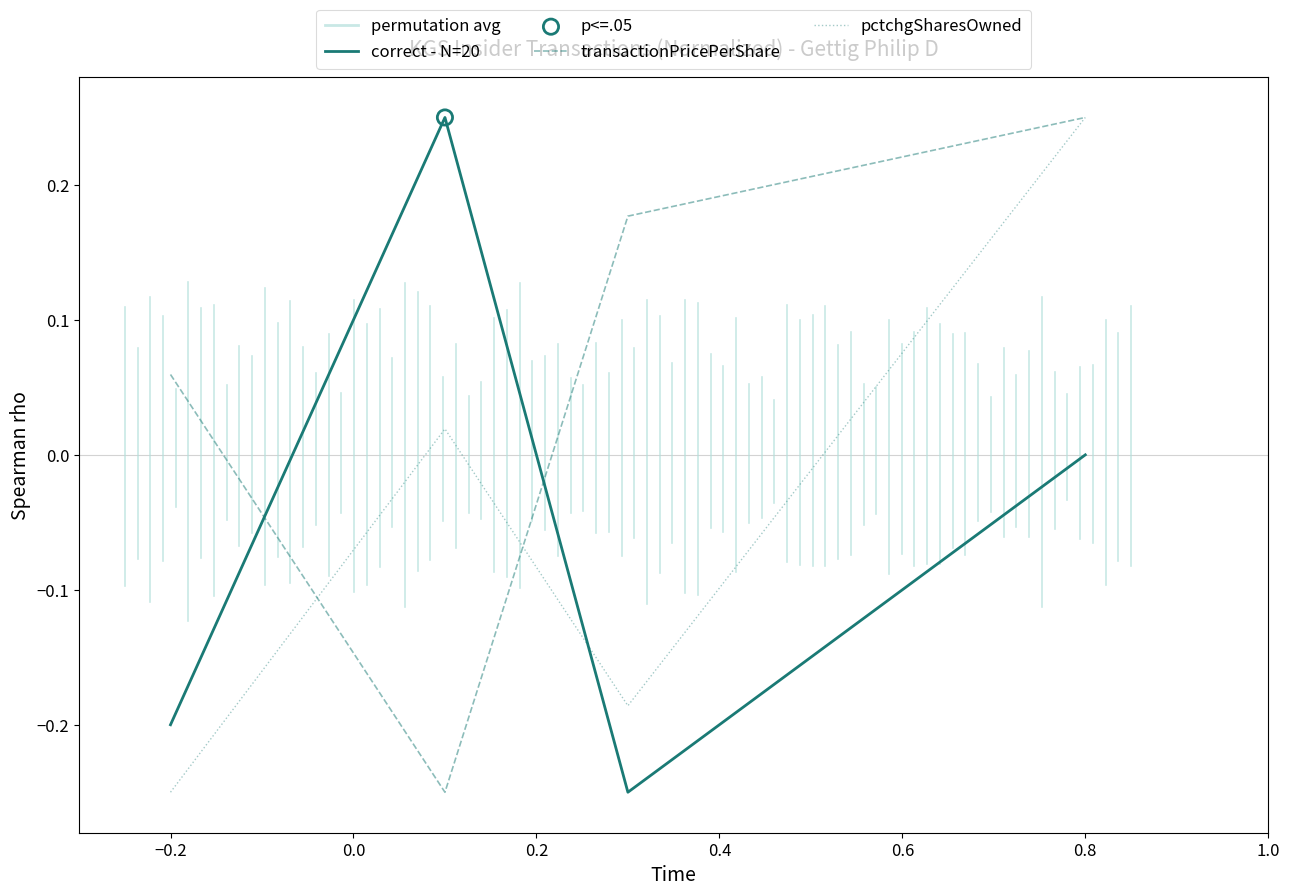

How many intersections are there between correct - N=20 and transactionPricePerShare?

2